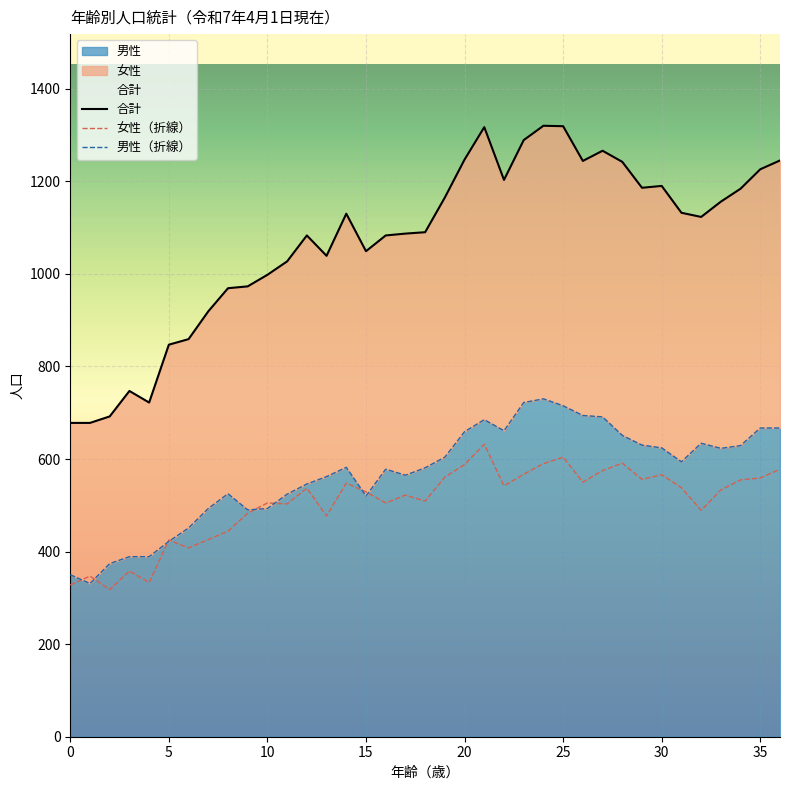

What is the highest value of the 男性（折線） series?

730